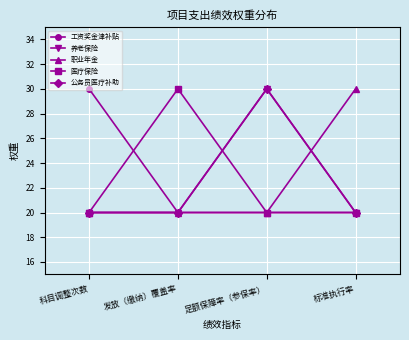

Reading right to left, list all the values displayed in this chart.

工资奖金津补贴: 20	20	20	30
养老保险: 20	30	20	20
职业年金: 30	20	20	20
医疗保险: 20	20	30	20
公务员医疗补助: 20	30	20	20